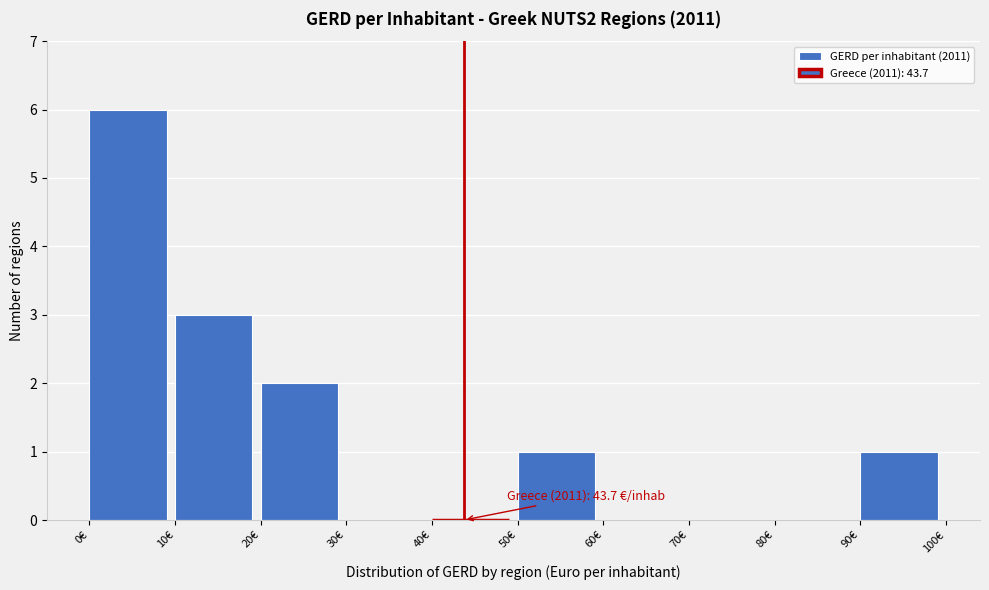

Which range on the x-axis has the tallest bar?

0 to 10